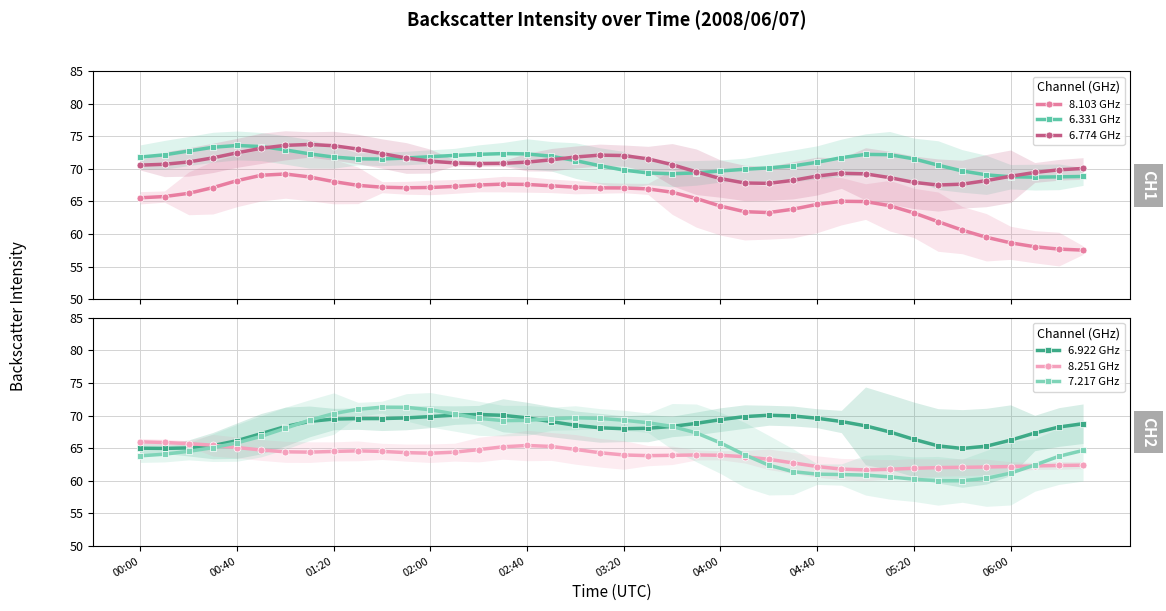

At 34, list the series in order from largest to smallest.

6.331 GHz, 6.774 GHz, 6.922 GHz, 8.251 GHz, 8.103 GHz, 7.217 GHz